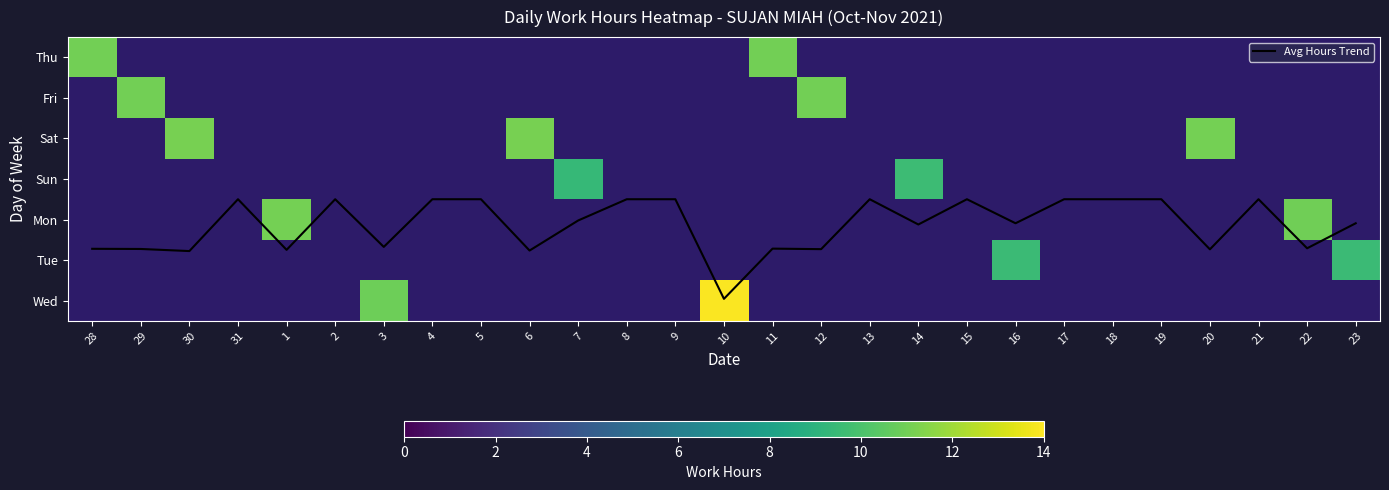

Is the value of Fri at 11 greater than the value of Mon at 30?

No